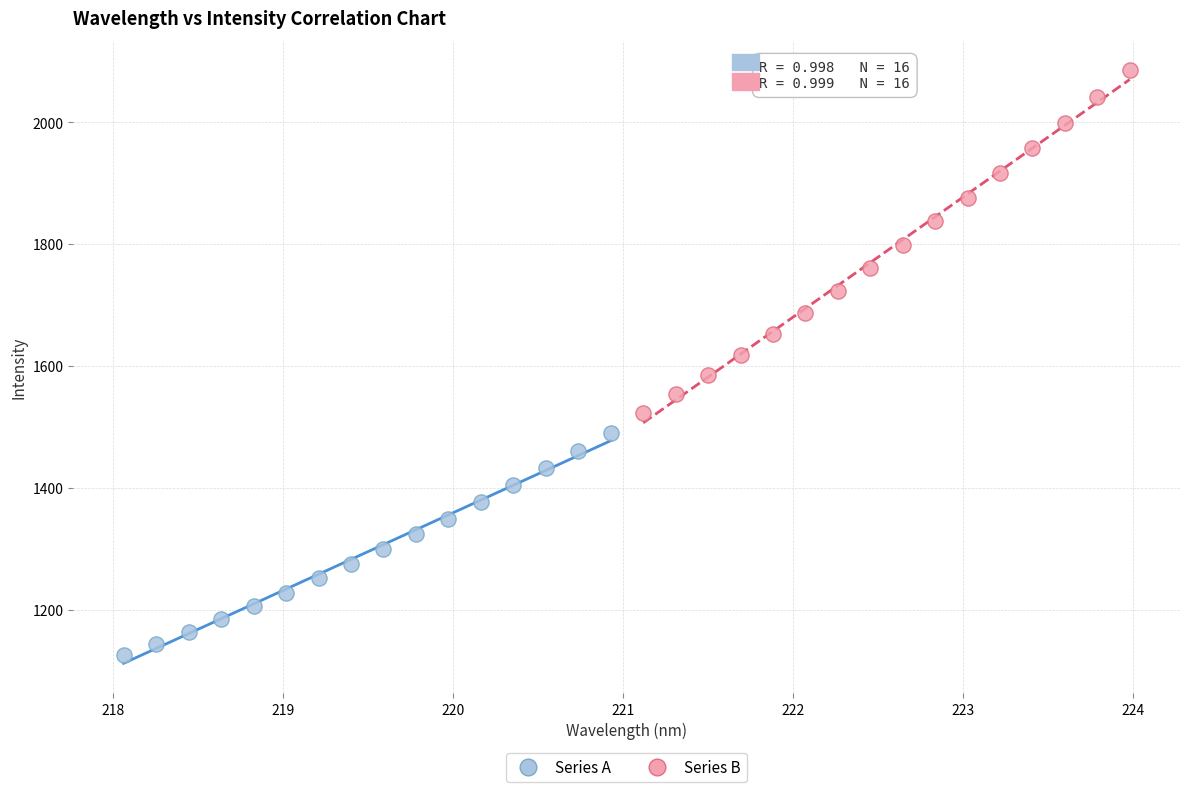

What are all the series names shown in the legend?

Series A, Series B